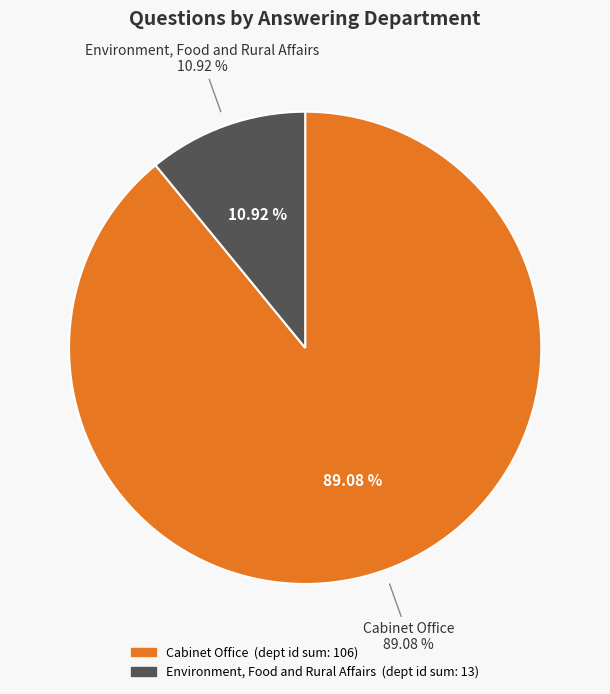

Count the number of slices in the pie.

3